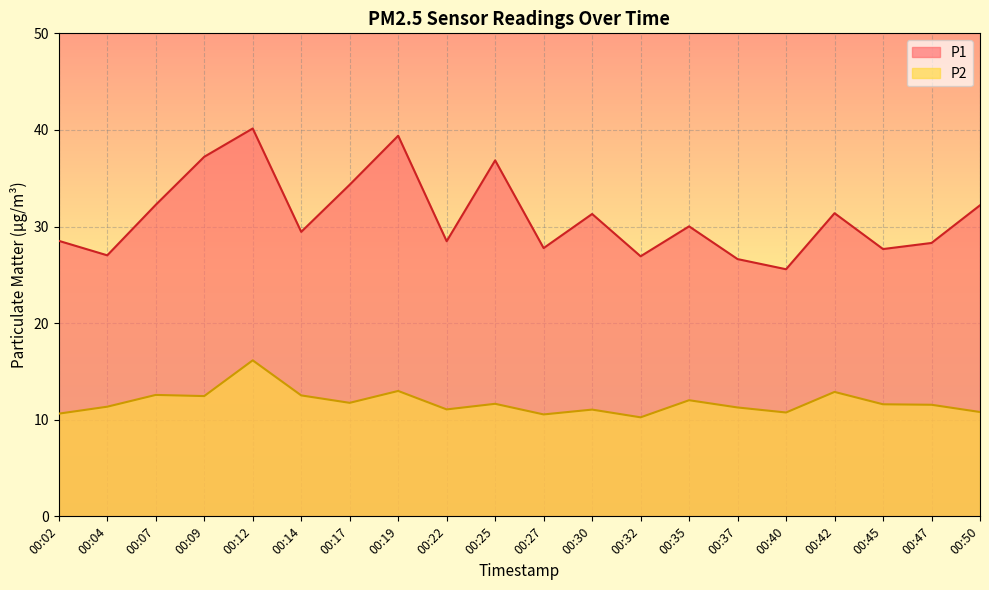

How many values in the P1 series exceed 30?

10